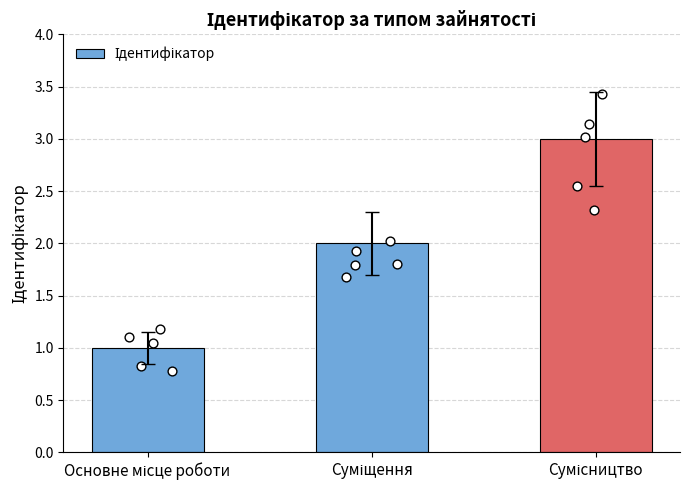

What is the change in value from Суміщення to Сумісництво?

+1